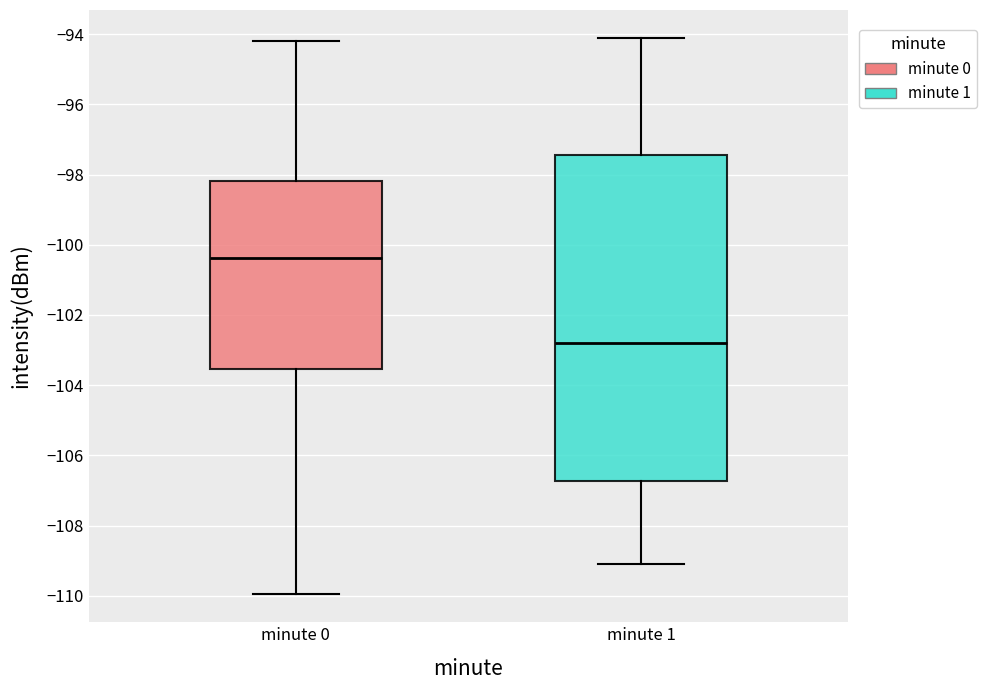

Which box is the tallest, from its lower edge to its upper edge?

minute 1